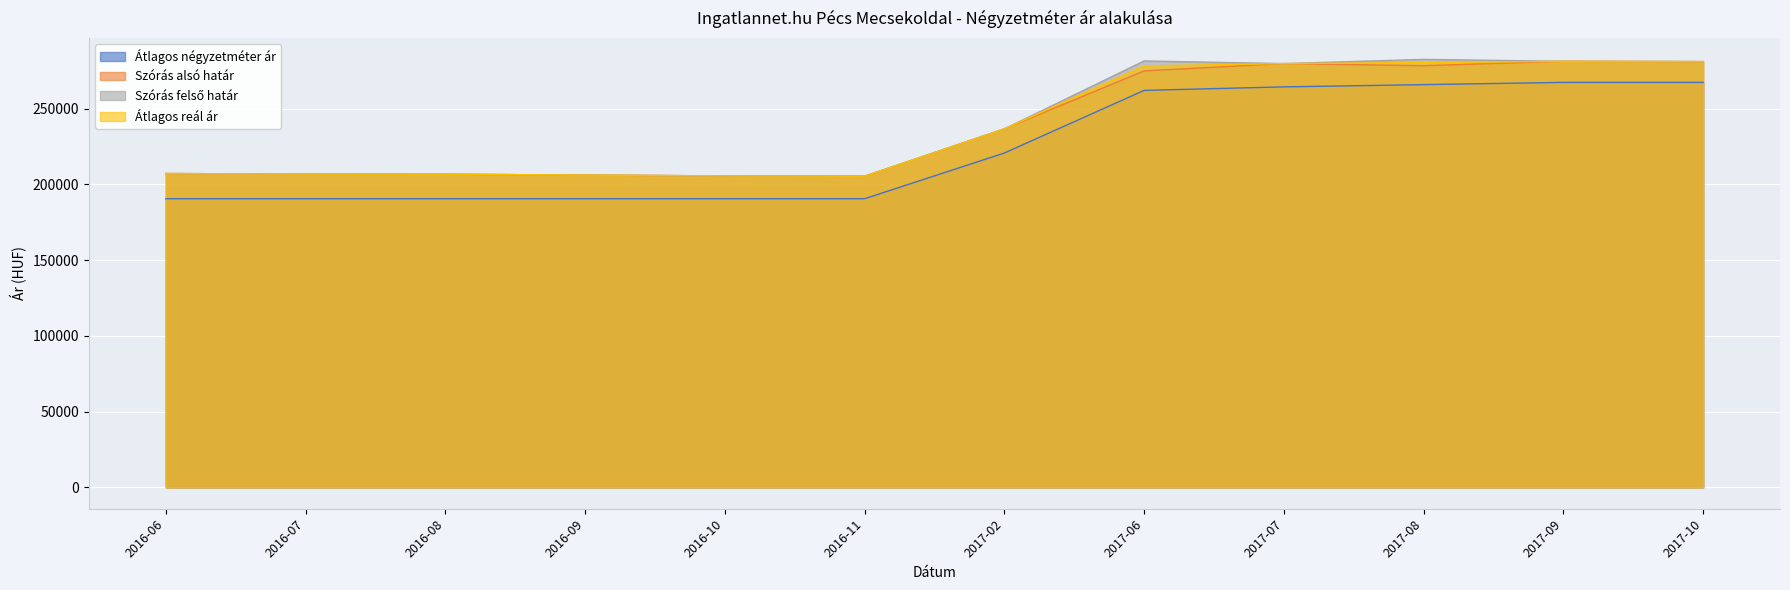

What is the difference between the Átlagos négyzetméter ár values at 2016-08 and 2017-07?

73809